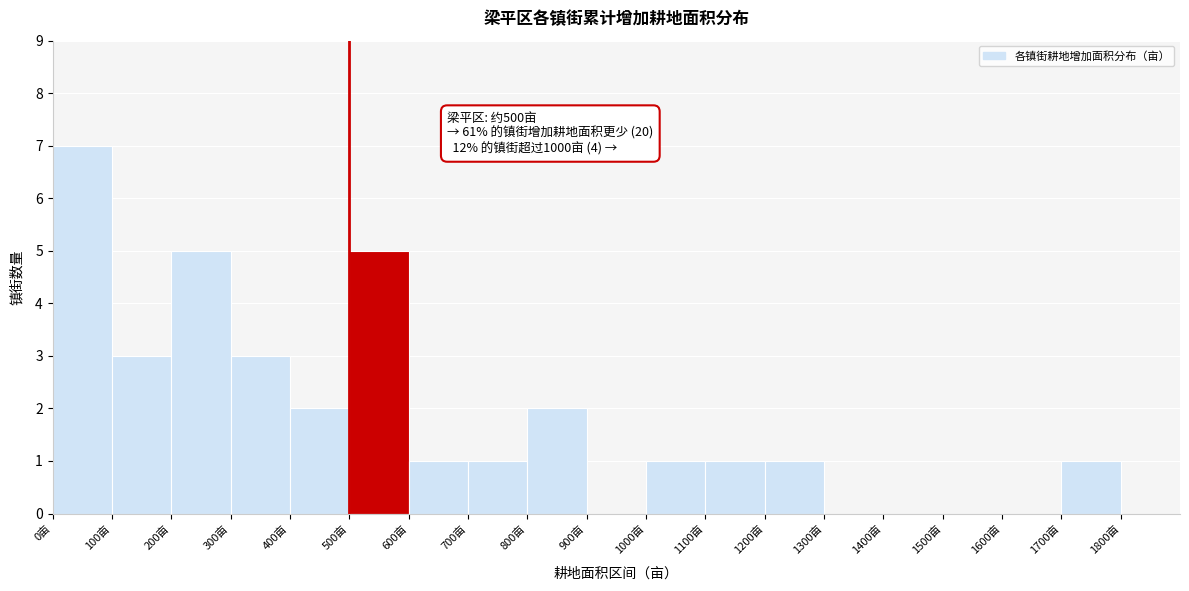

Over which range of the x-axis is the bar tallest?

0 to 100